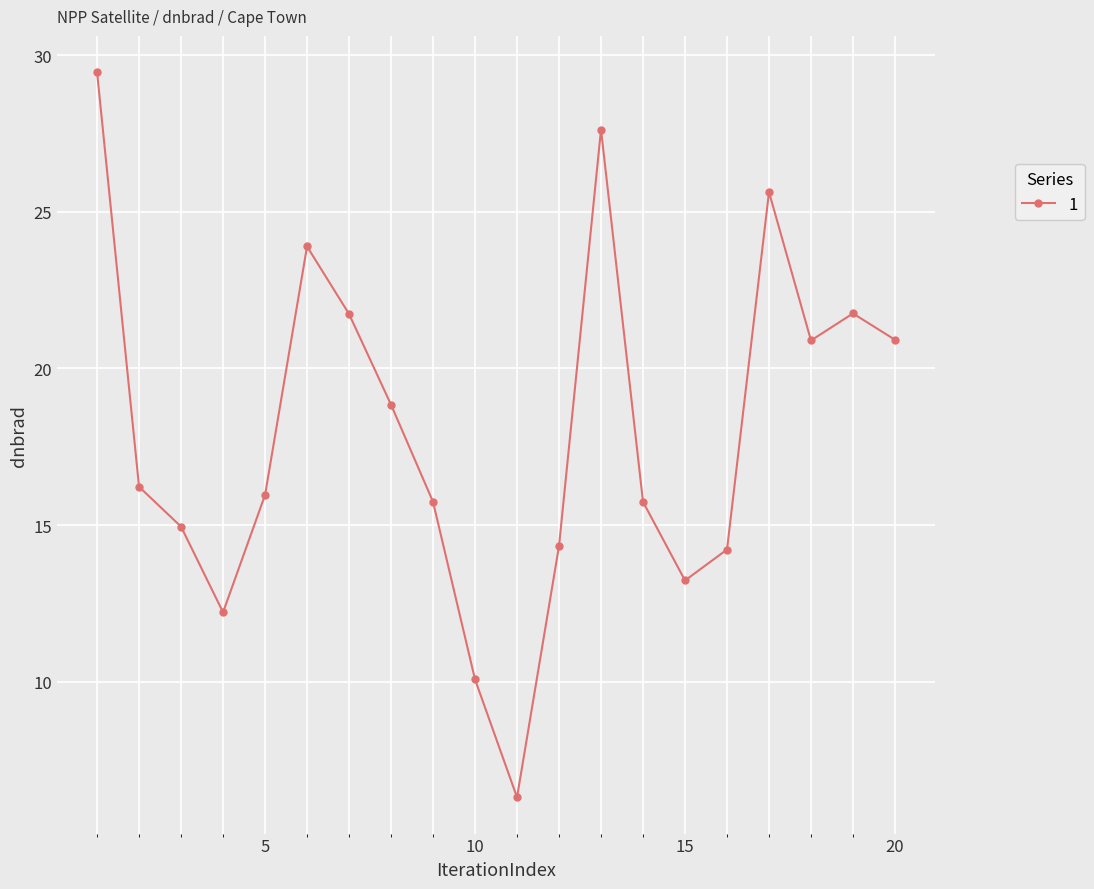

What is the value of the 11th point from the left?

6.3